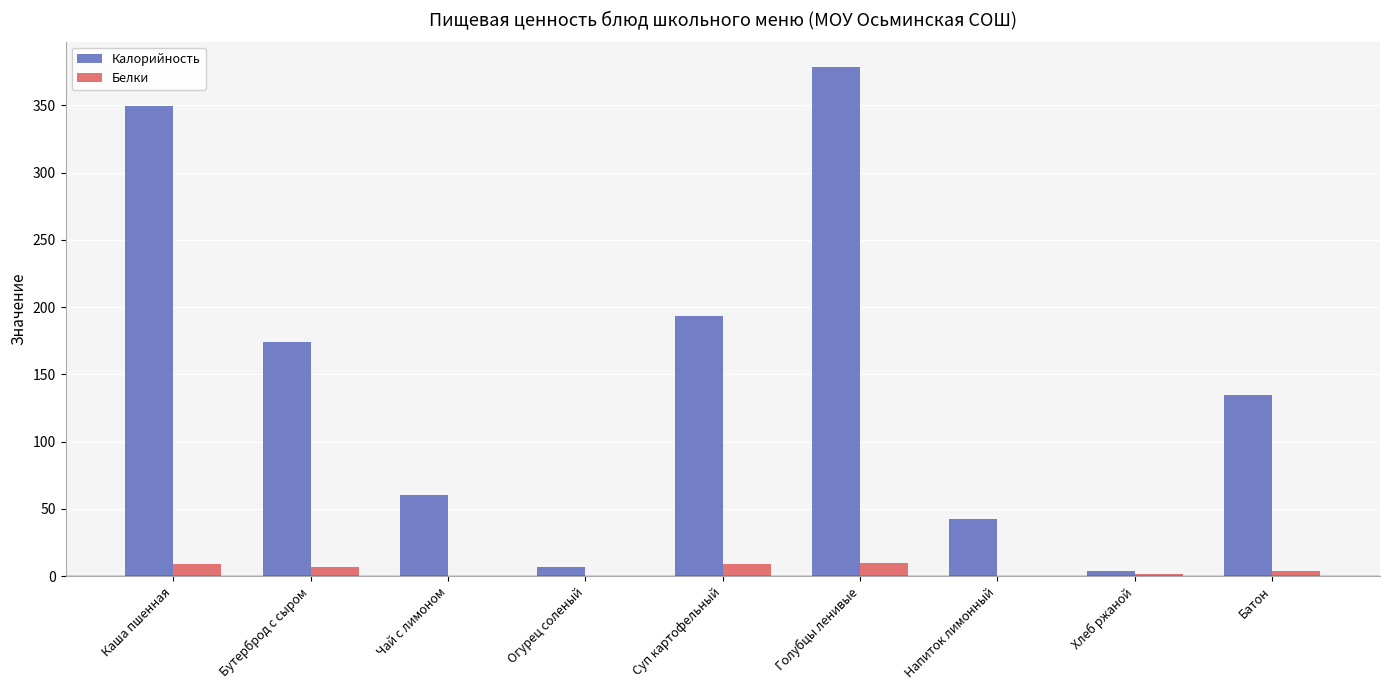

The value of Белки at Суп картофельный is 9.0. True or false?

True